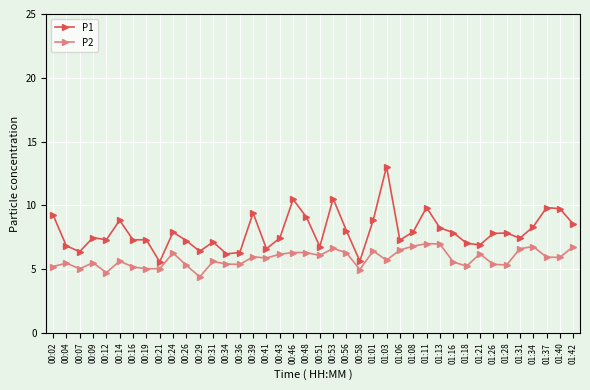

What is the difference between the maximum and second lowest values in the P2 series?

2.3